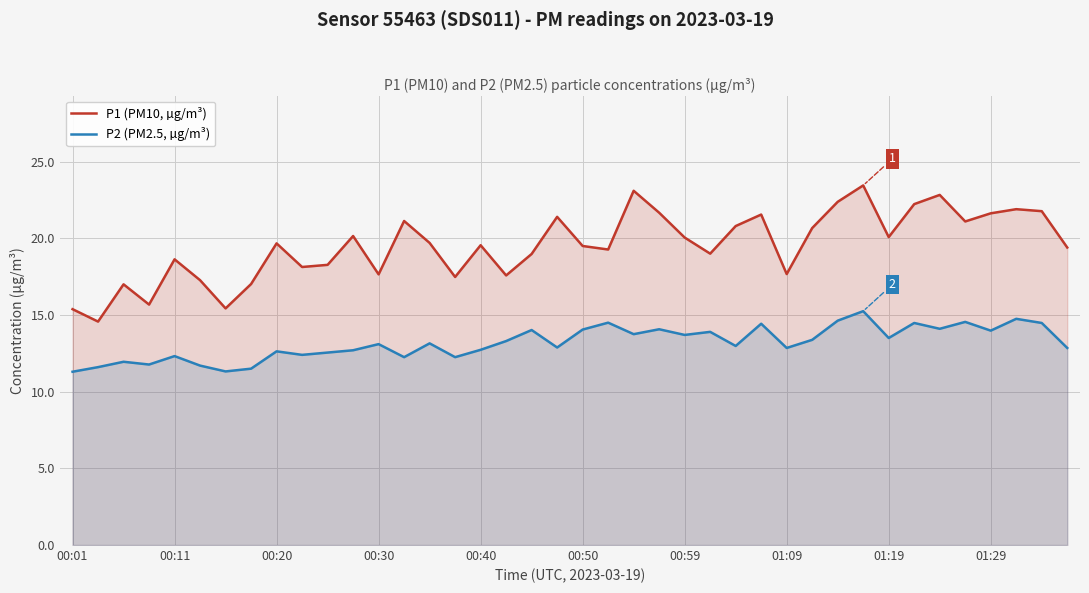

Which series has the widest spread of values?

P1 (PM10, µg/m³)